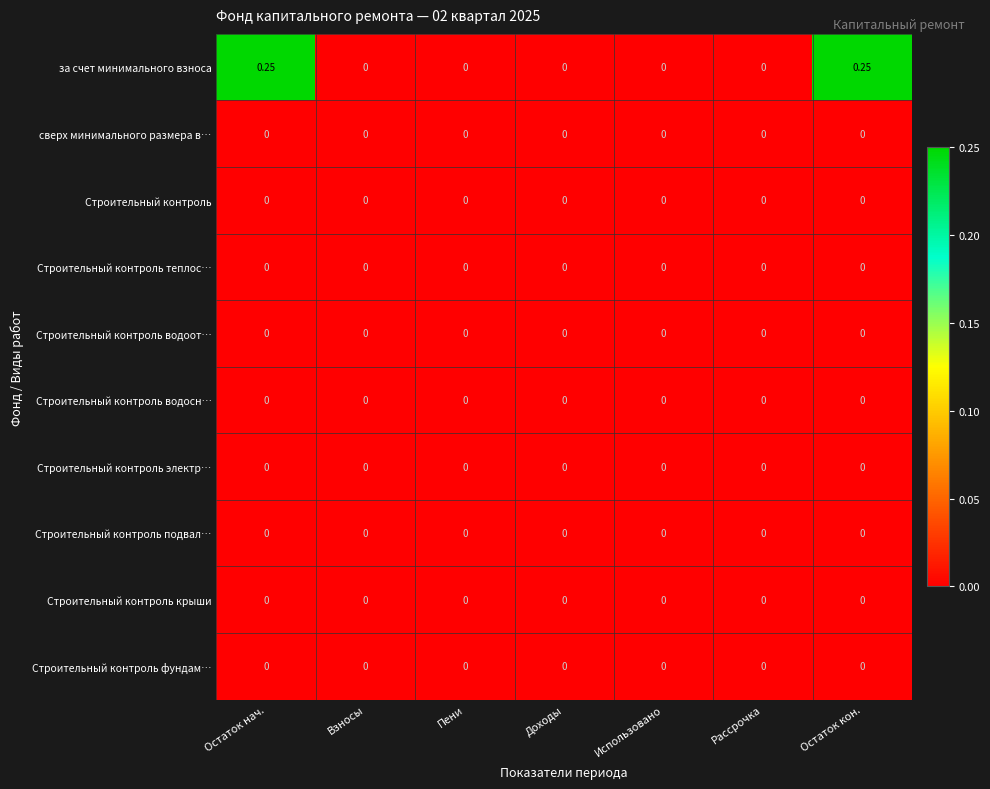

Which series has the widest spread of values?

за счет минимального взноса